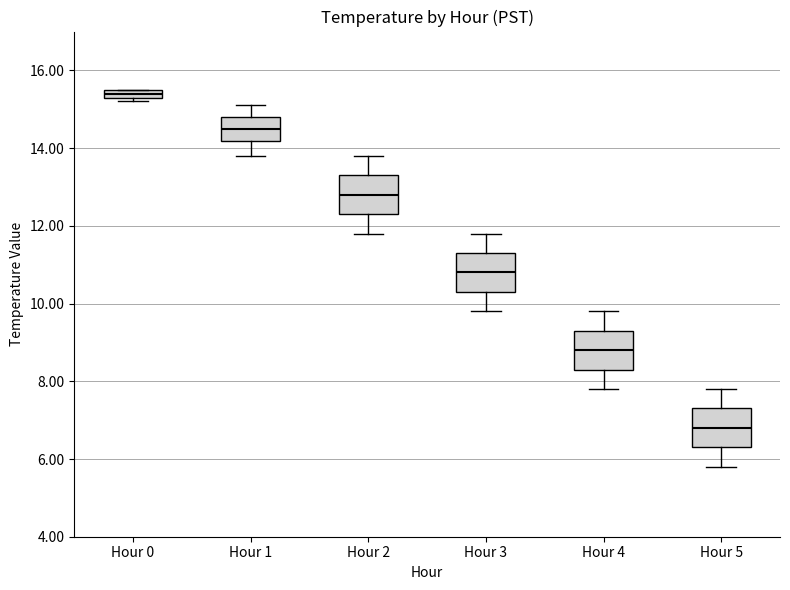

Which box has the highest median line?

Hour 0